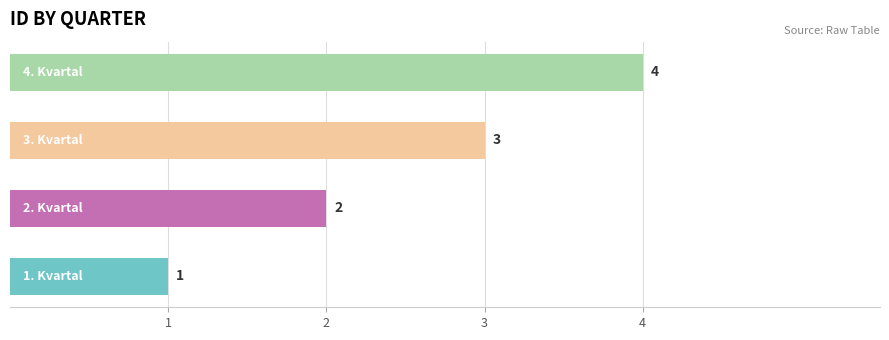

How many values are between 2 and 4?

3